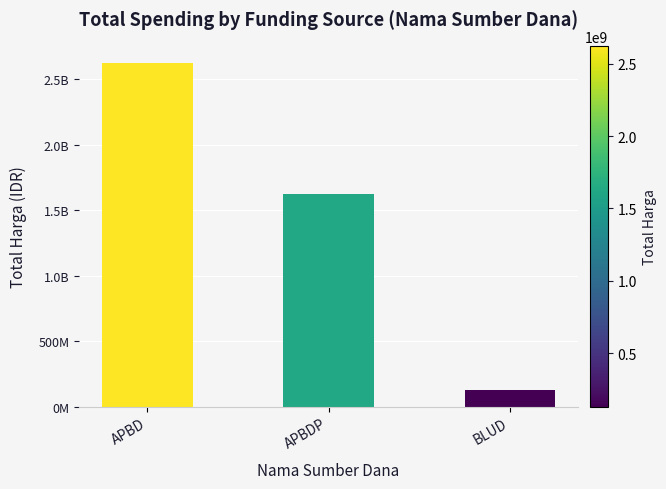

Does the chart contain any negative values?

No